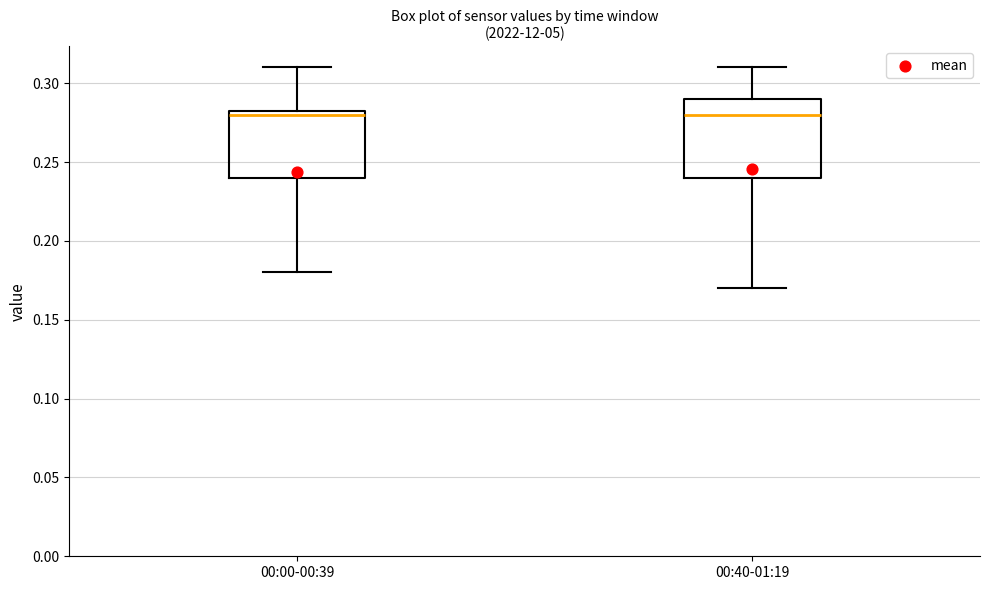

Which box is the tallest, from its lower edge to its upper edge?

00:40-01:19